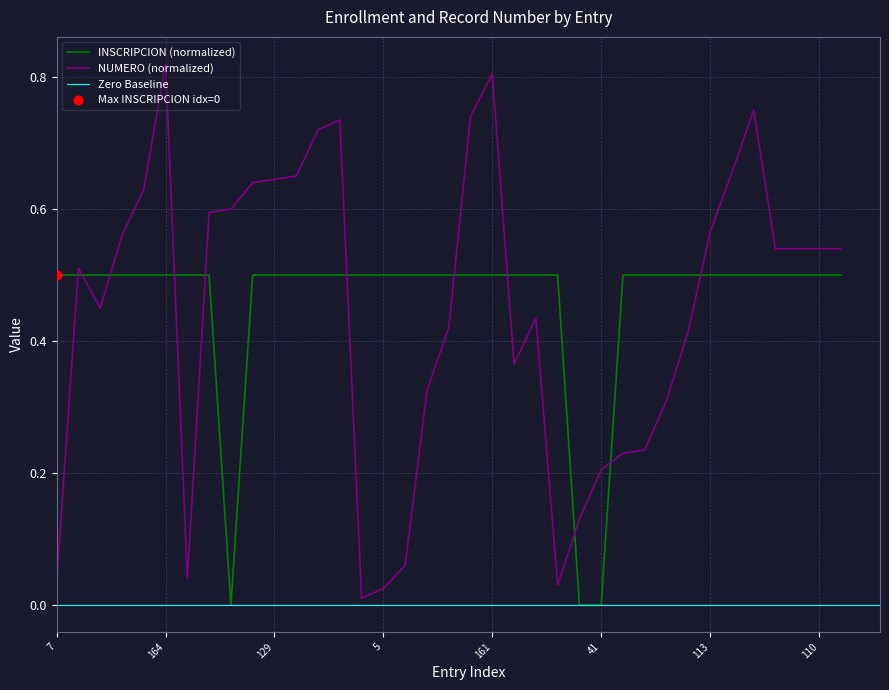

At which category is the sum across all series the highest?

164